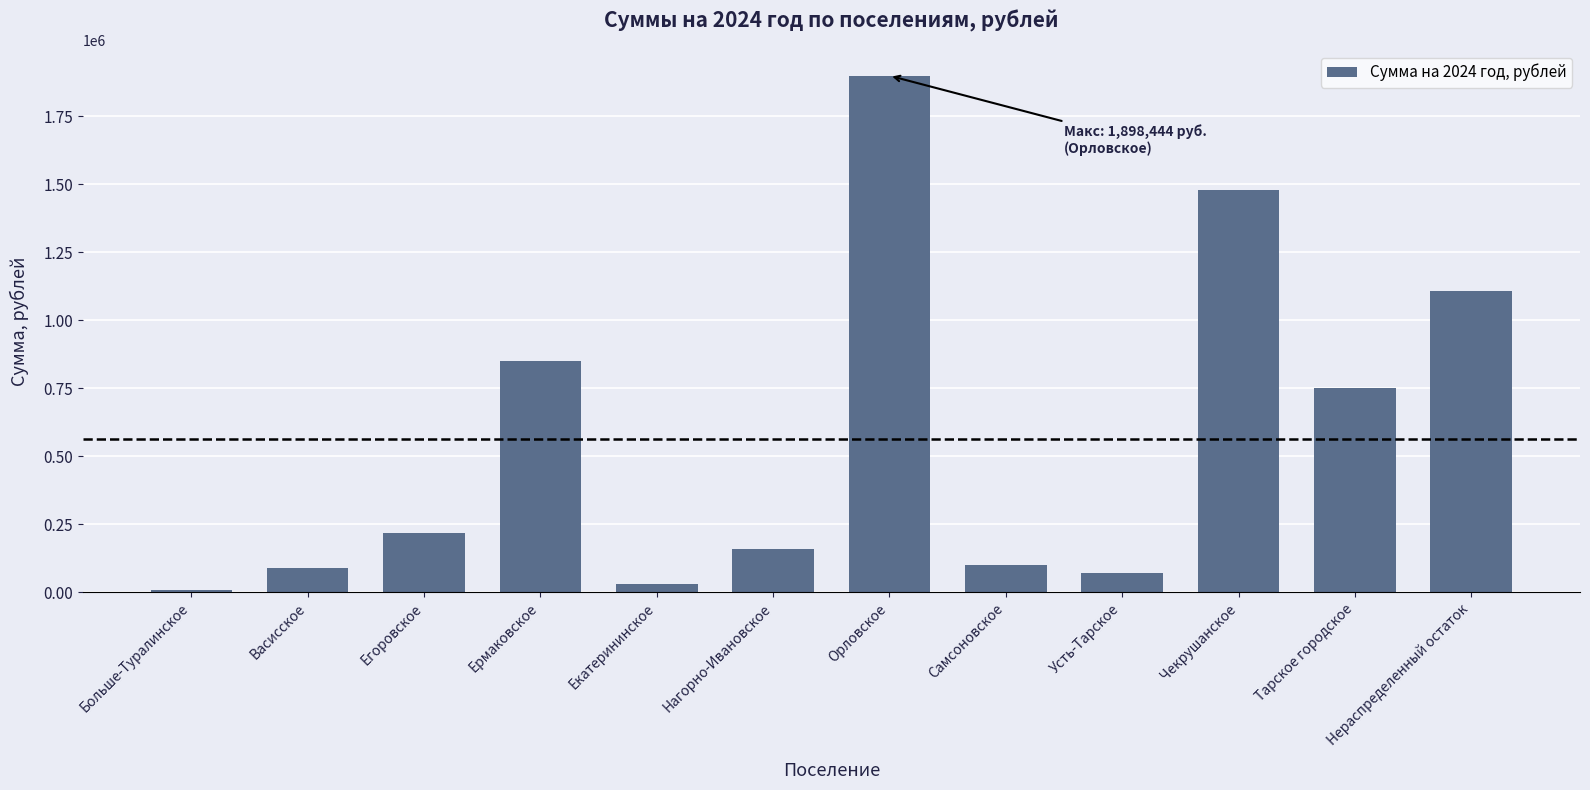

What is the label of the 10th bar from the left?

Чекрушанское